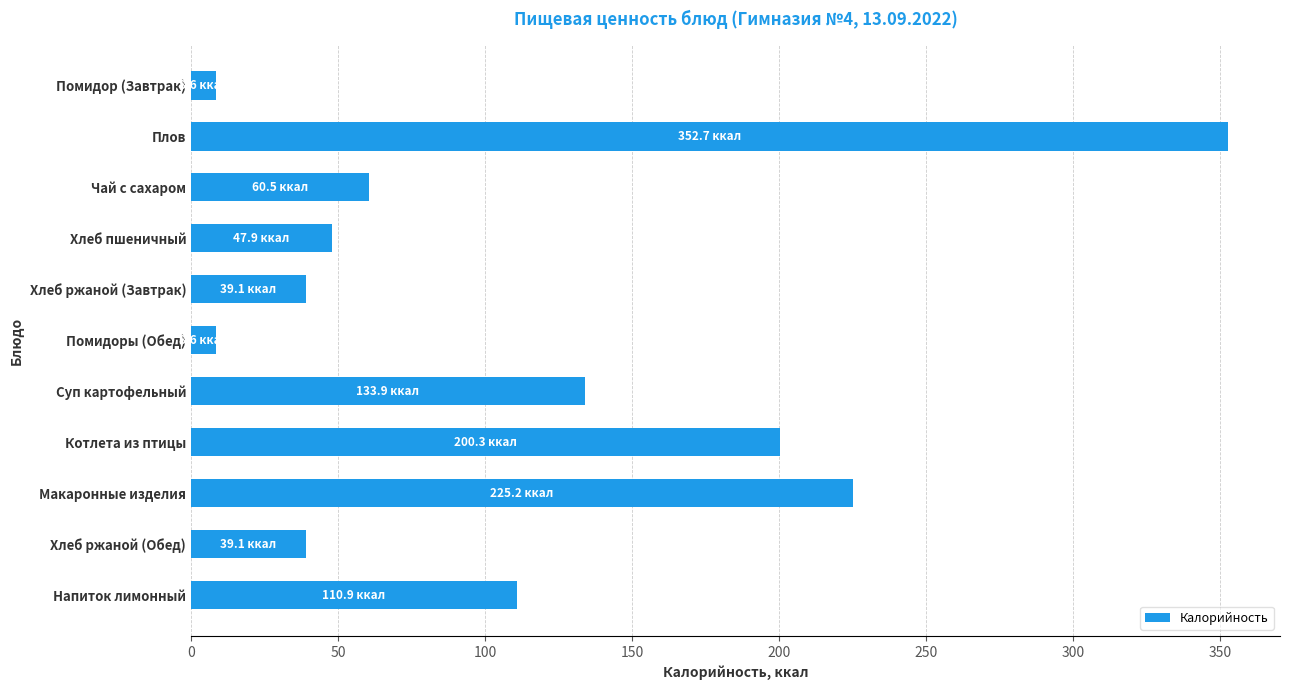

How many data points does each series have?

11